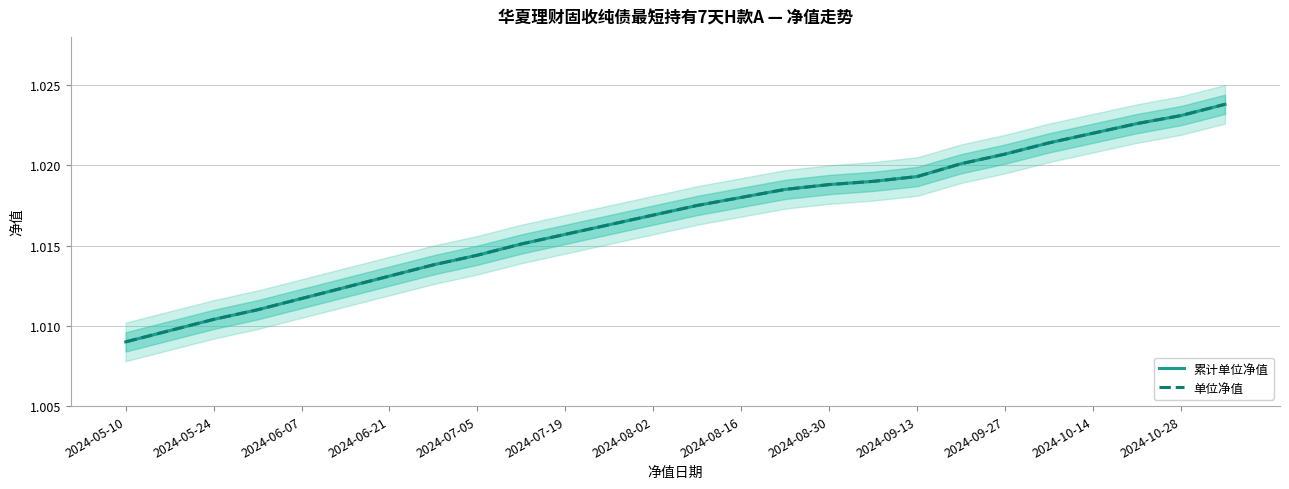

True or false: 单位净值 and 累计单位净值 intersect in this chart.

False